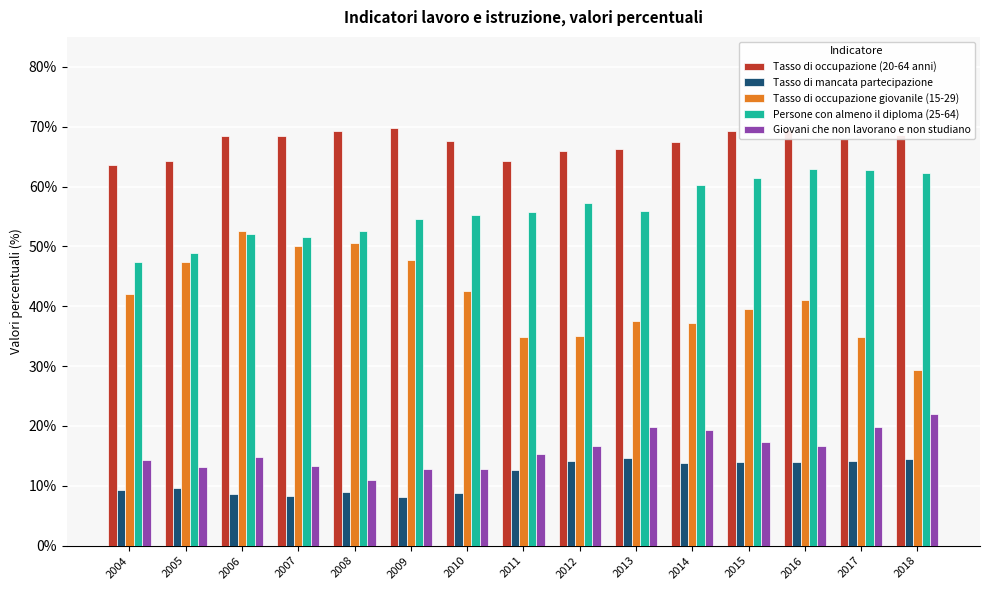

What is the difference between the highest and lowest values at 2016?

55.5